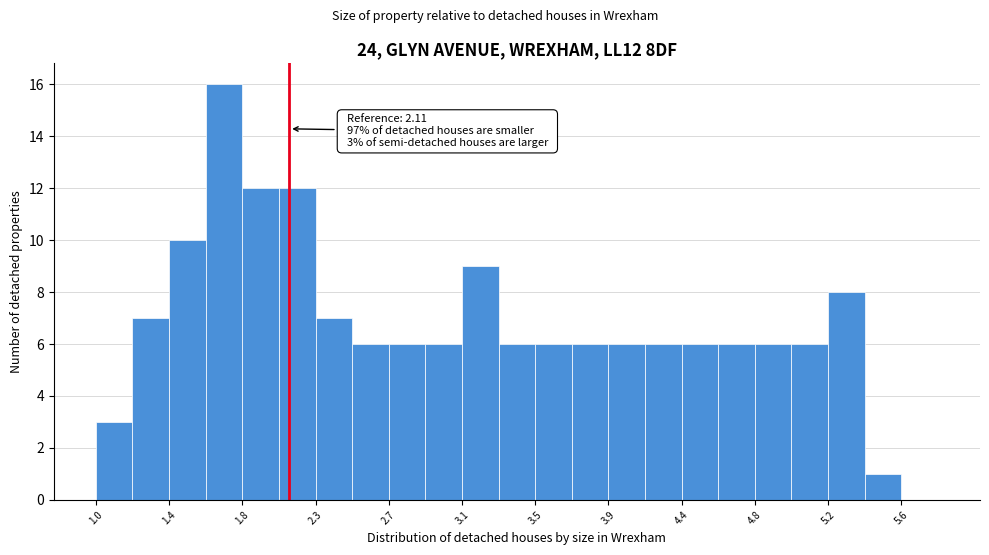

Which range on the x-axis has the tallest bar?

1.63 to 1.84